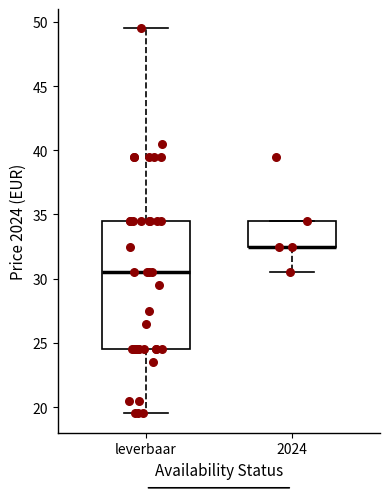

Reading left to right, read every box against the y-axis: the position of its median line, the range the box covers, and the ends of its whiskers. The values are not printed on the chart, so give them approximately, as read against the axis.

leverbaar: median 30.5, box 24.5 to 34.5, whiskers 19.5 to 49.5
2024: median 32.5 (drawn on the box's lower edge), box 32.5 to 34.5, whiskers 30.5 to 34.5